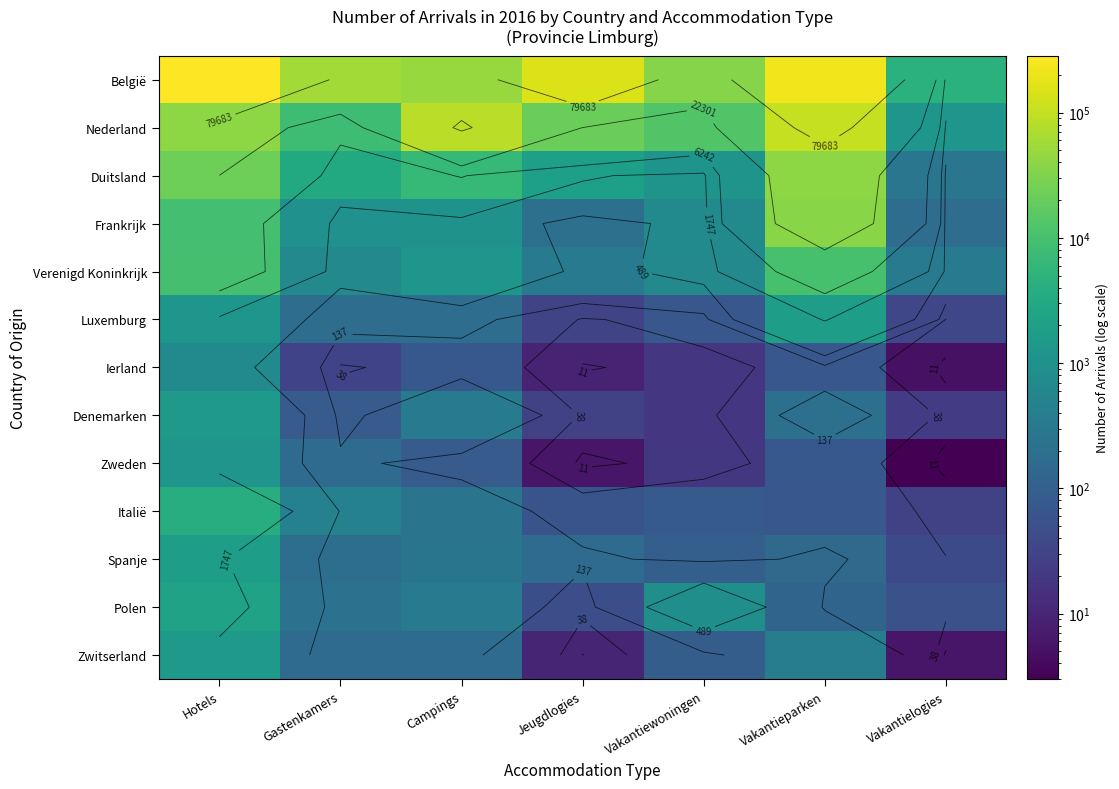

At which label does Denemarken reach its minimum?

Vakantiewoningen